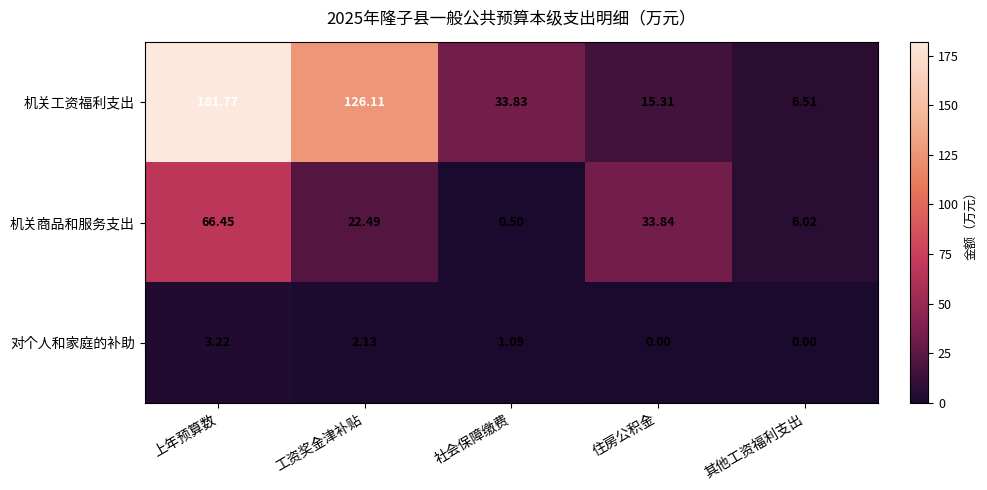

Rank the series at 住房公积金 from lowest to highest value.

对个人和家庭的补助, 机关工资福利支出, 机关商品和服务支出